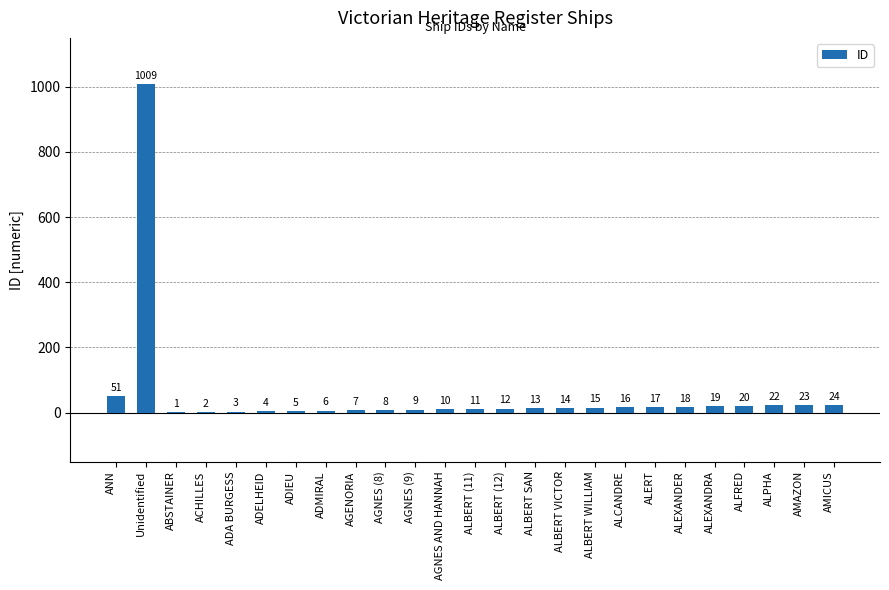

The chart shows a value of 13 at ALBERT SAN. True or false?

True